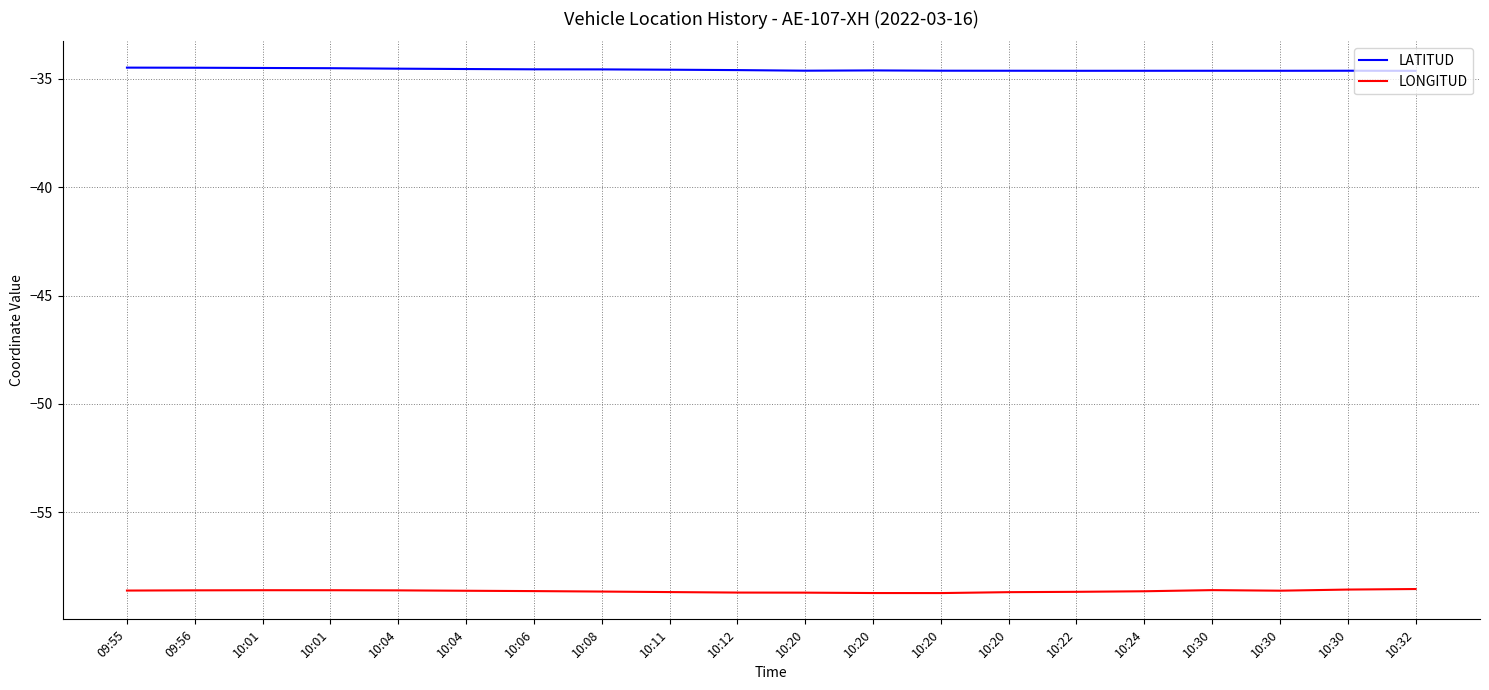

What are all the series names shown in the legend?

LATITUD, LONGITUD